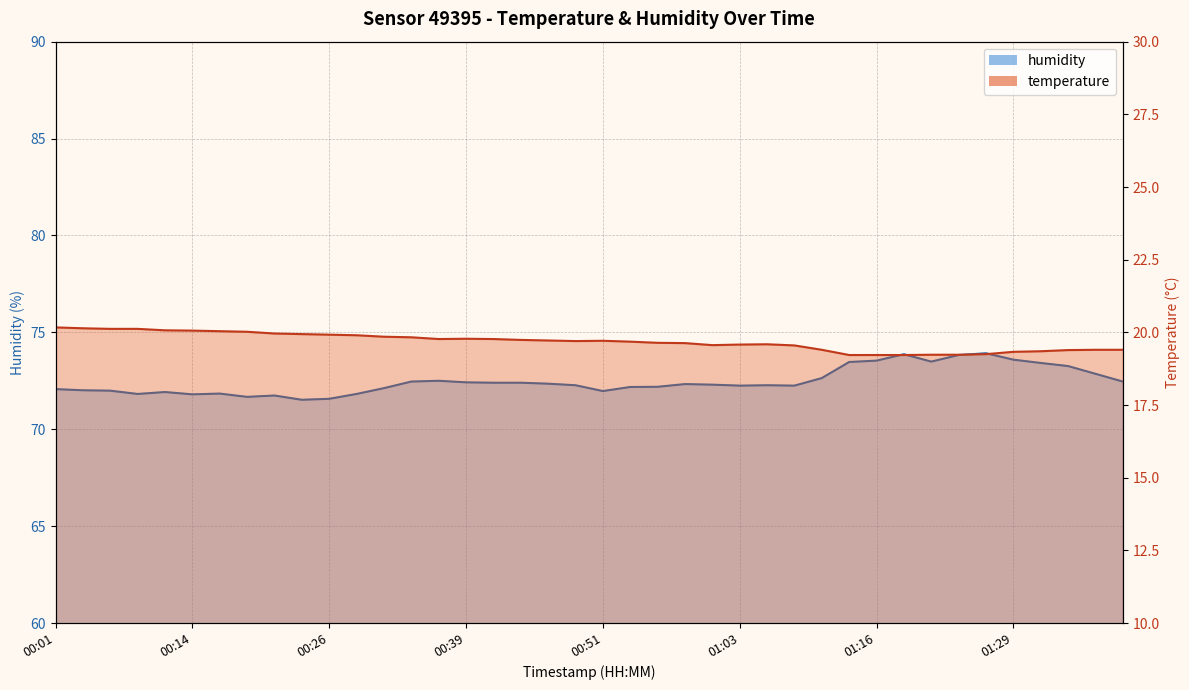

What is the average value of the temperature series?

19.7